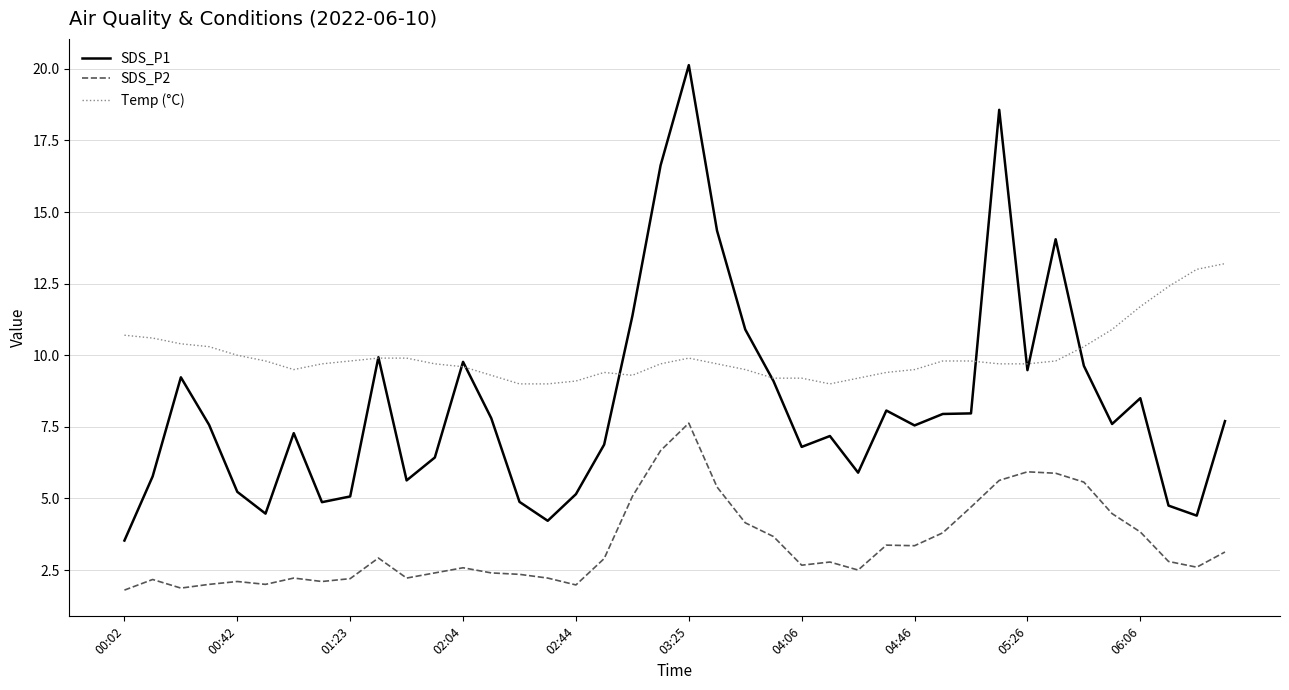

Does the chart have visible grid lines?

Yes